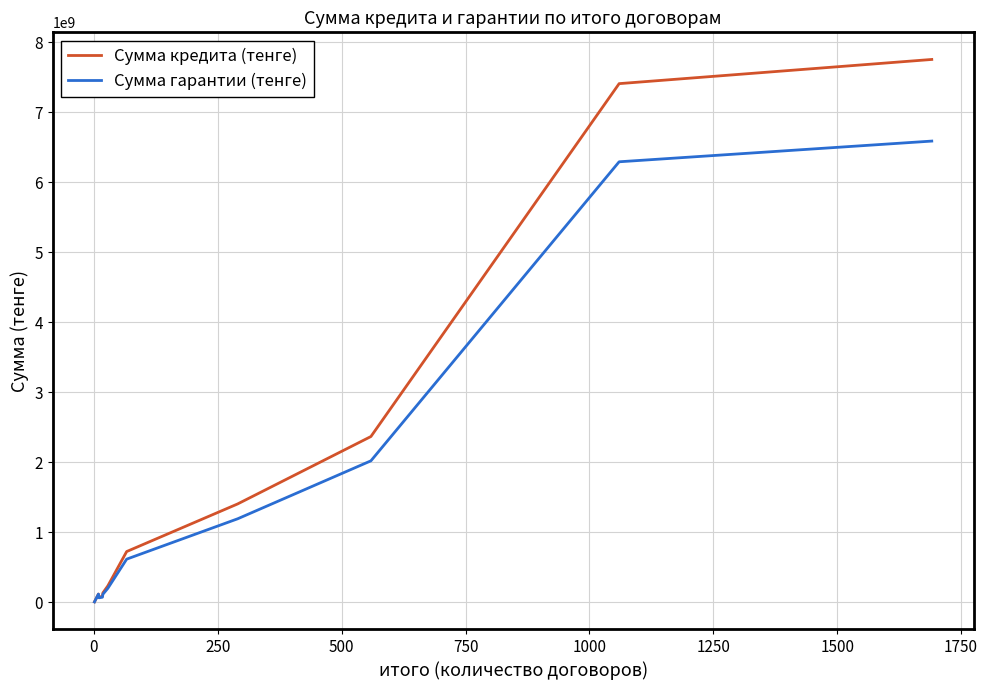

Which series has the largest range (max minus min)?

Сумма кредита (тенге)